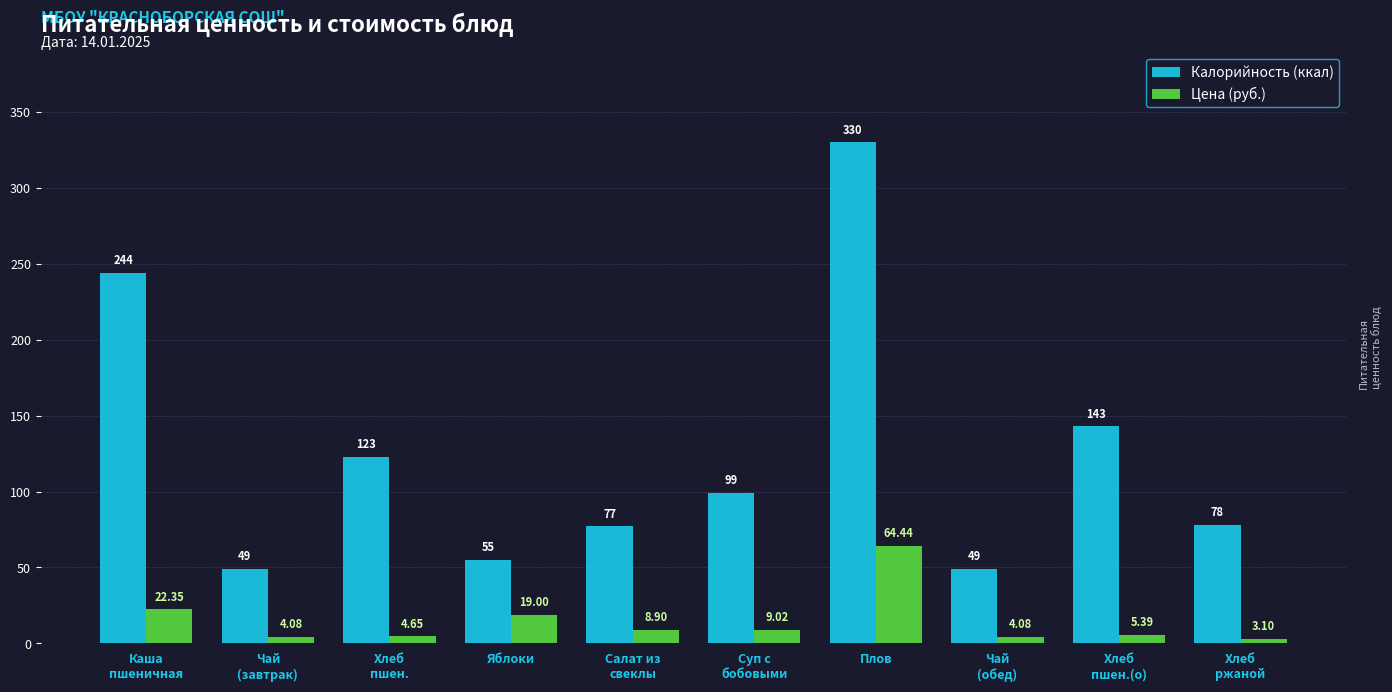

What is the difference between the maximum and second lowest values in the Калорийность (ккал) series?

281.0